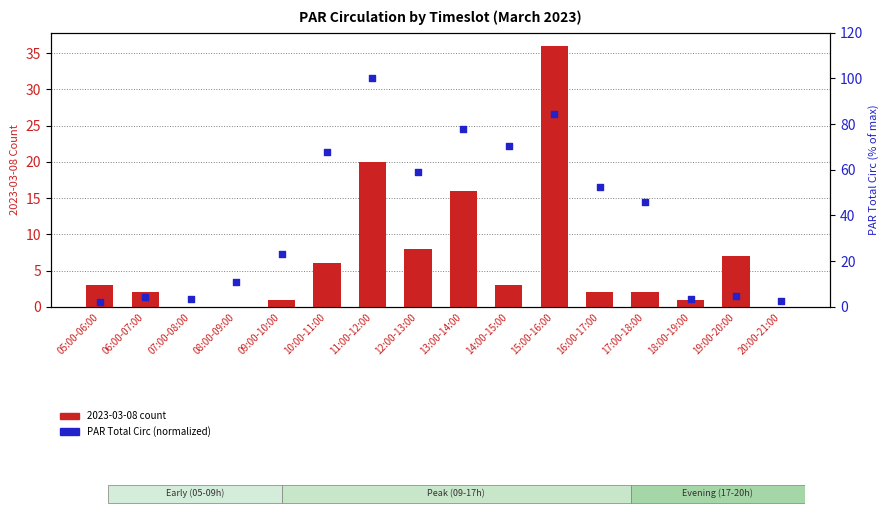

At which category is the sum across all series the highest?

15:00-16:00